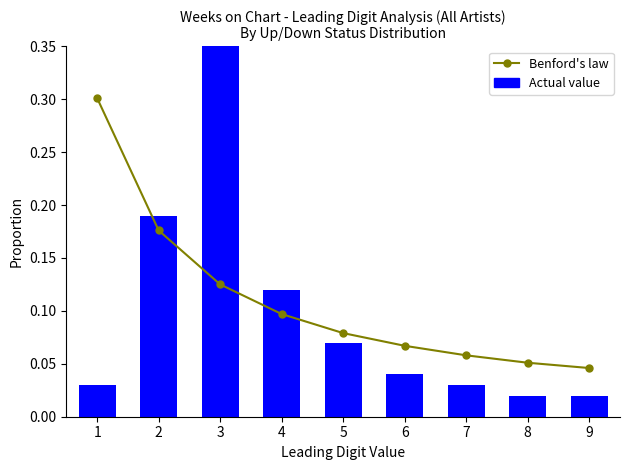

Which has a higher value, 2 or 9?

2